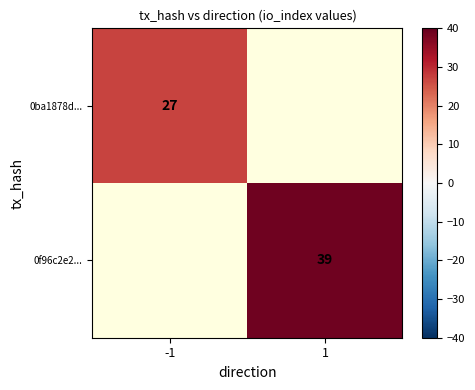

True or false: 0f96c2e2... has a value of 60 at 1.

False